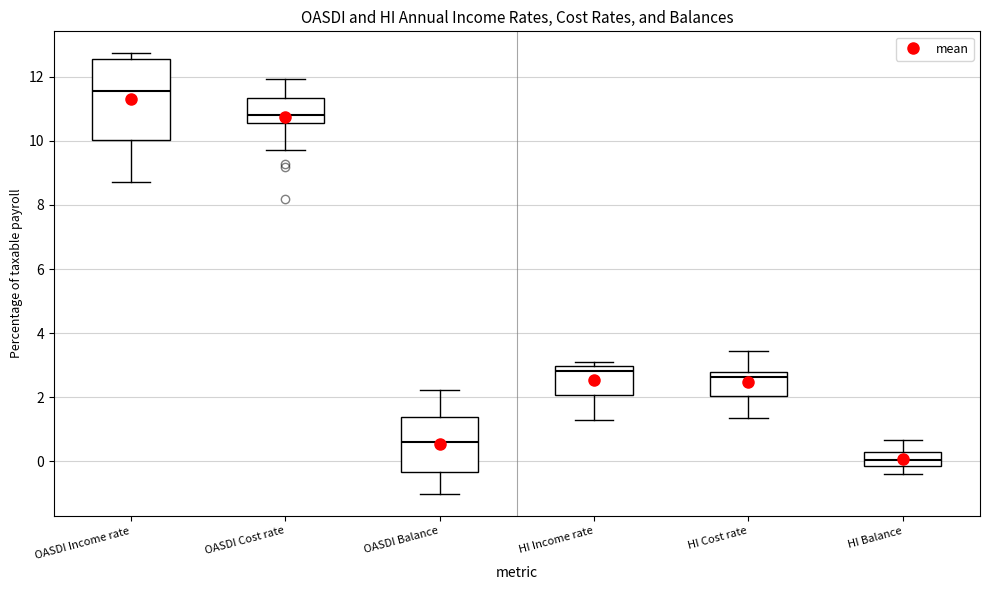

Where does the median line of the box for OASDI Income rate sit on the y-axis? The values are not printed on the chart, so give them approximately, as read against the axis.

11.6